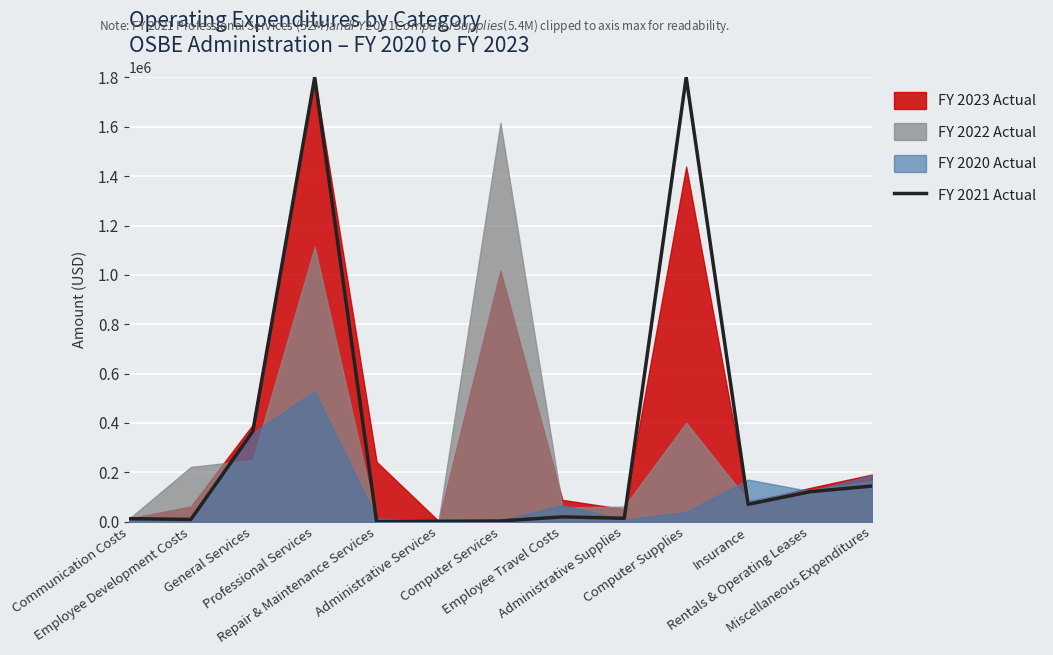

How many data points are above 19626?

7